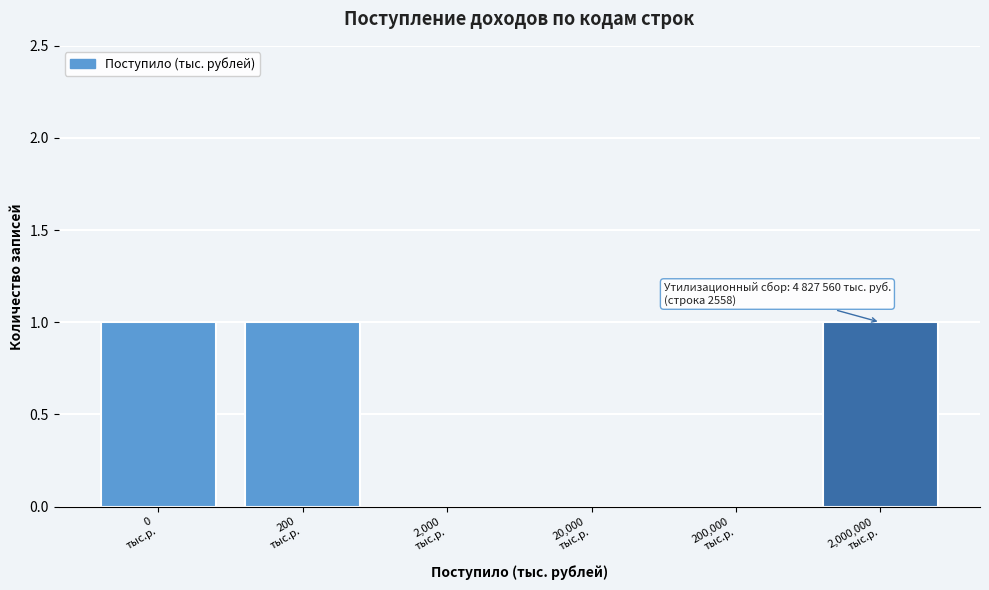

What is the sum of all values?

3